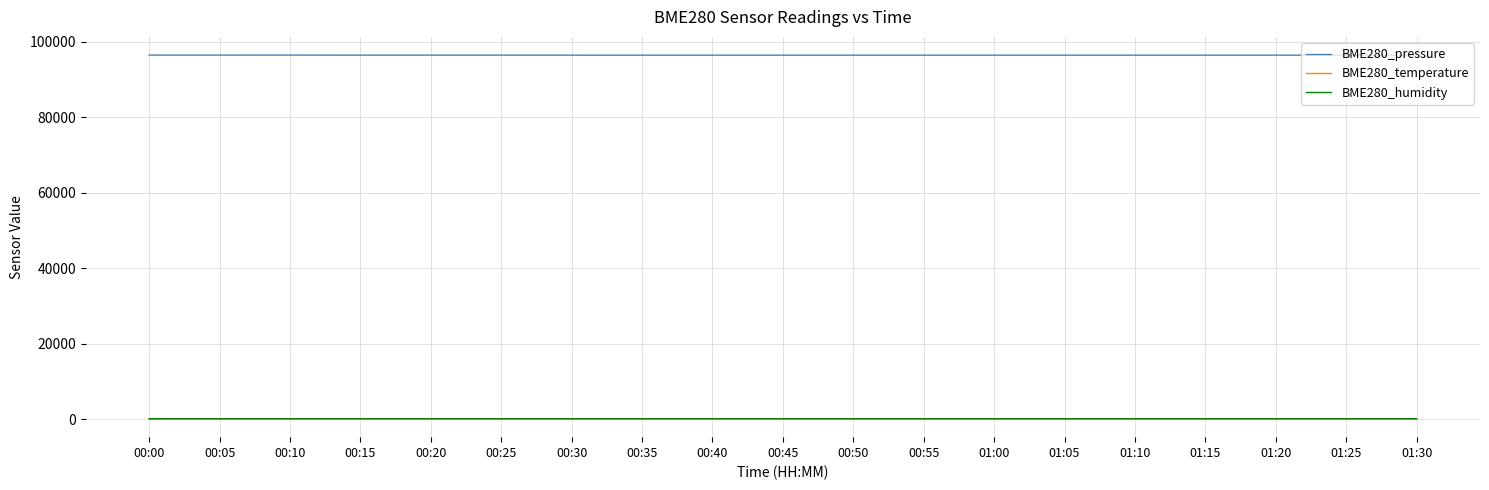

At how many categories does at least one series exceed 32827?

19